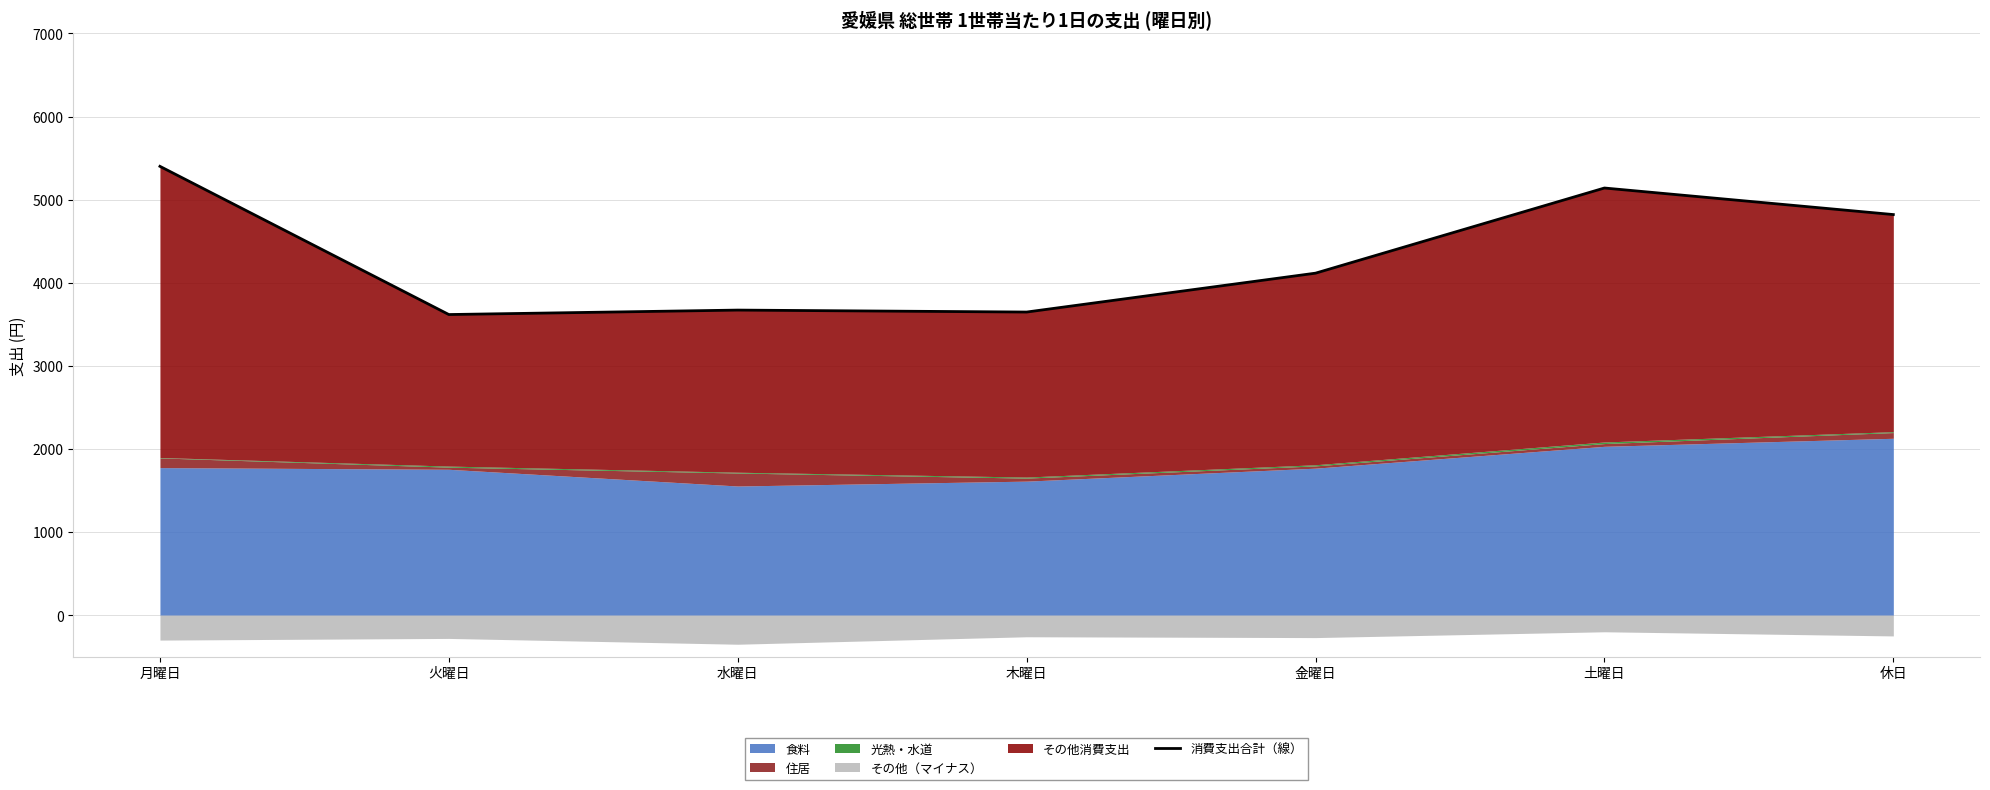

What is the change in value from 木曜日 to 休日?

+1172.9